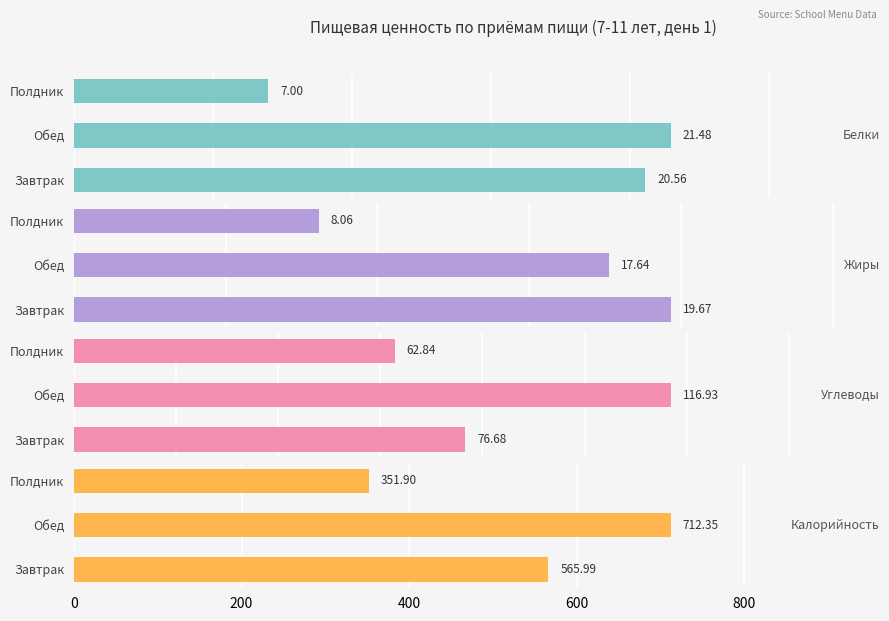

What is the difference between the highest and lowest values at 200?

694.7